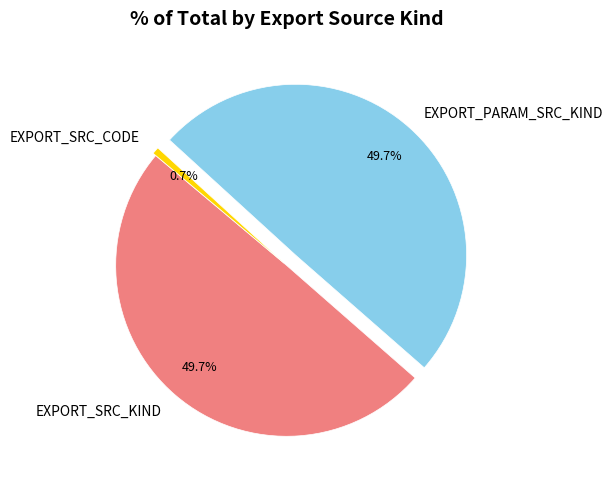

Count the number of slices in the pie.

3